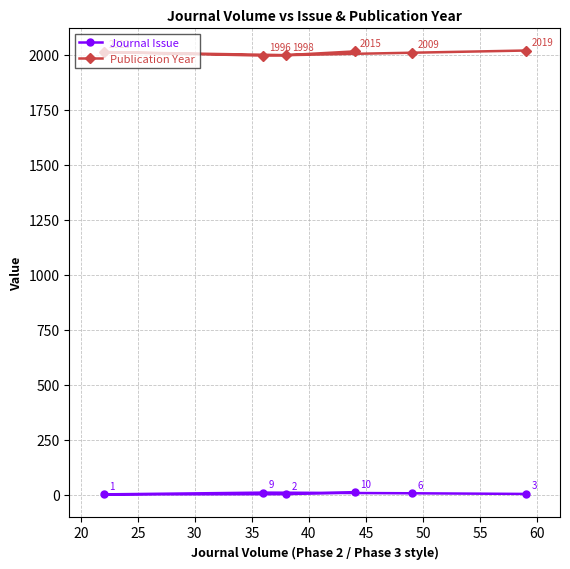

How many lines are shown in the chart?

2